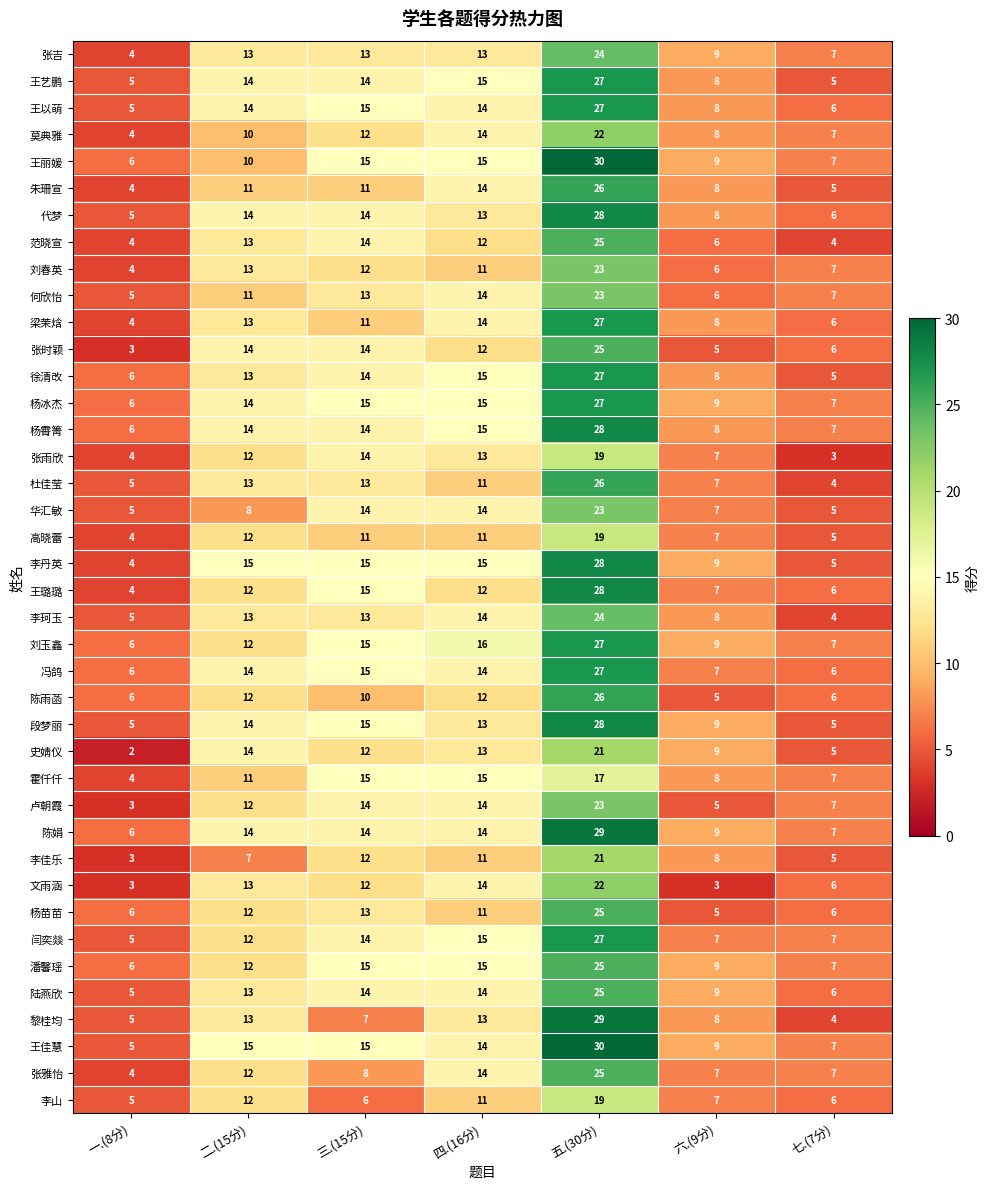

Is it true that 王璐璐 equals 12 at 四.(16分)?

True